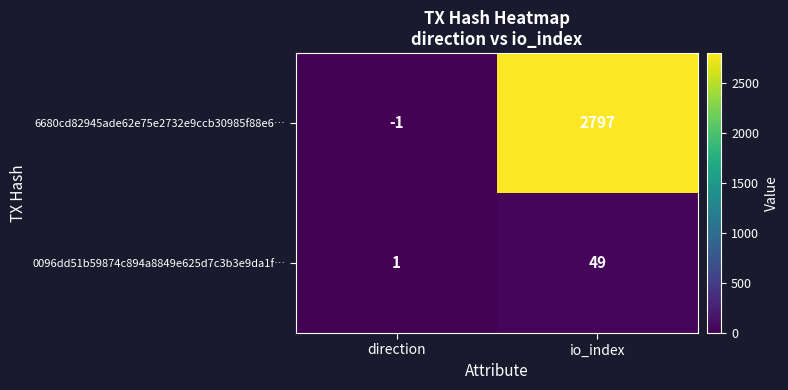

Where is 6680cd82945ade62e75e2732e9ccb30985f88e6… nearest to the value 1398?

direction